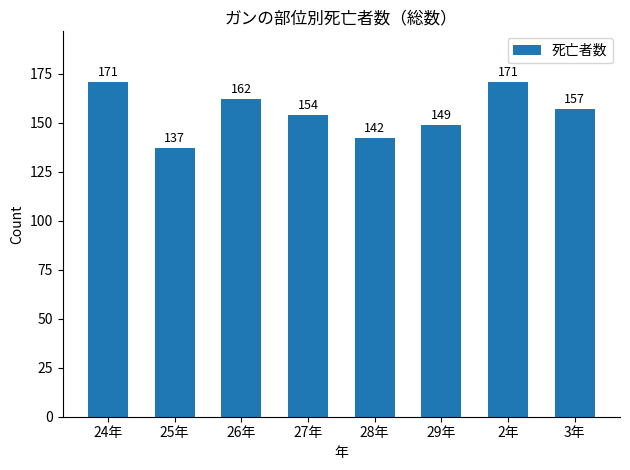

What is the minimum value shown in the chart?

137